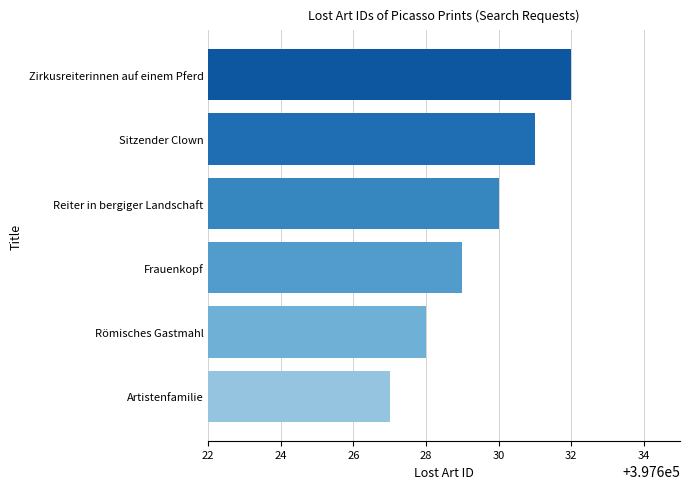

Reading top to bottom, what are all the values shown in this chart?

Zirkusreiterinnen auf einem Pferd=397632	Sitzender Clown=397631	Reiter in bergiger Landschaft=397630	Frauenkopf=397629	Römisches Gastmahl=397628	Artistenfamilie=397627